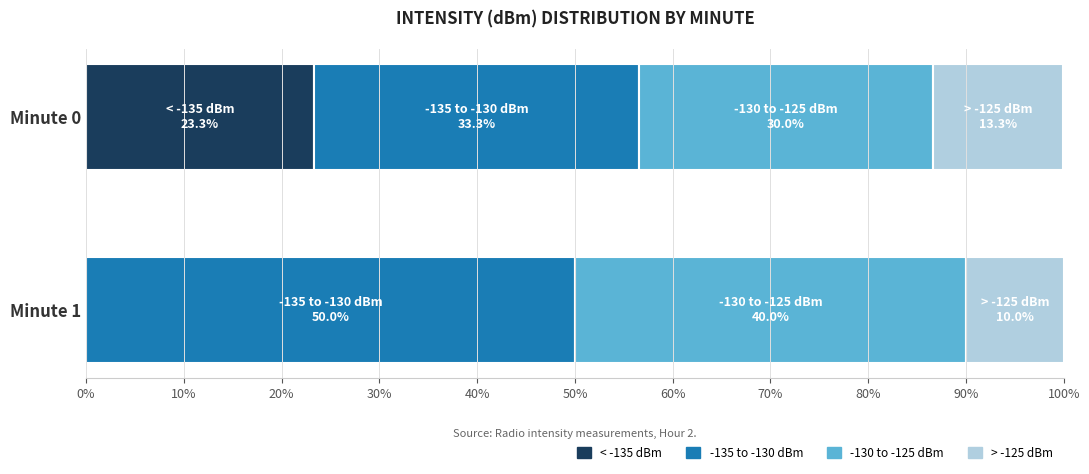

The value of < -135 dBm at Minute 0 is 23.3. True or false?

True